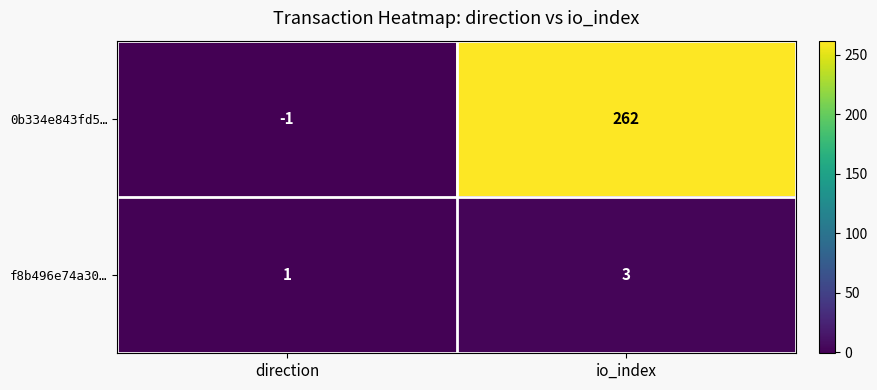

Reading right to left, transcribe all the data shown in this chart.

0b334e843fd5…: io_index=262	direction=-1
f8b496e74a30…: io_index=3	direction=1